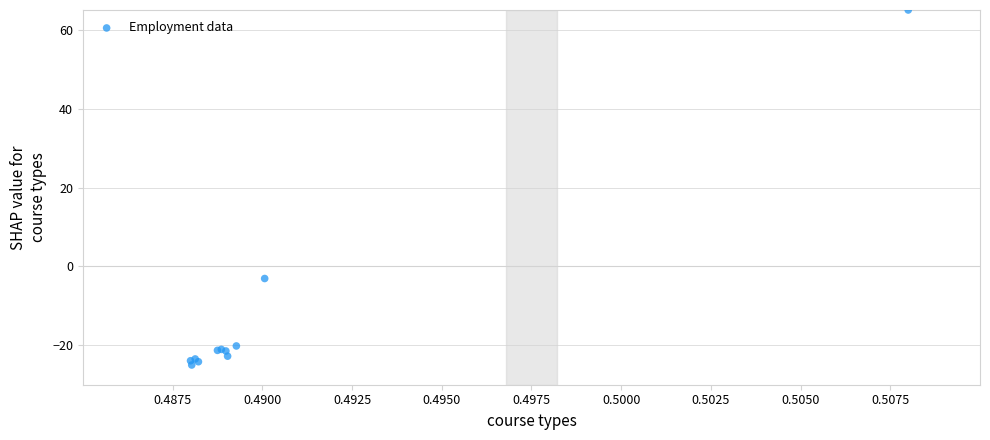

What Y value in the scatter plot is closest to 20?

-3.1